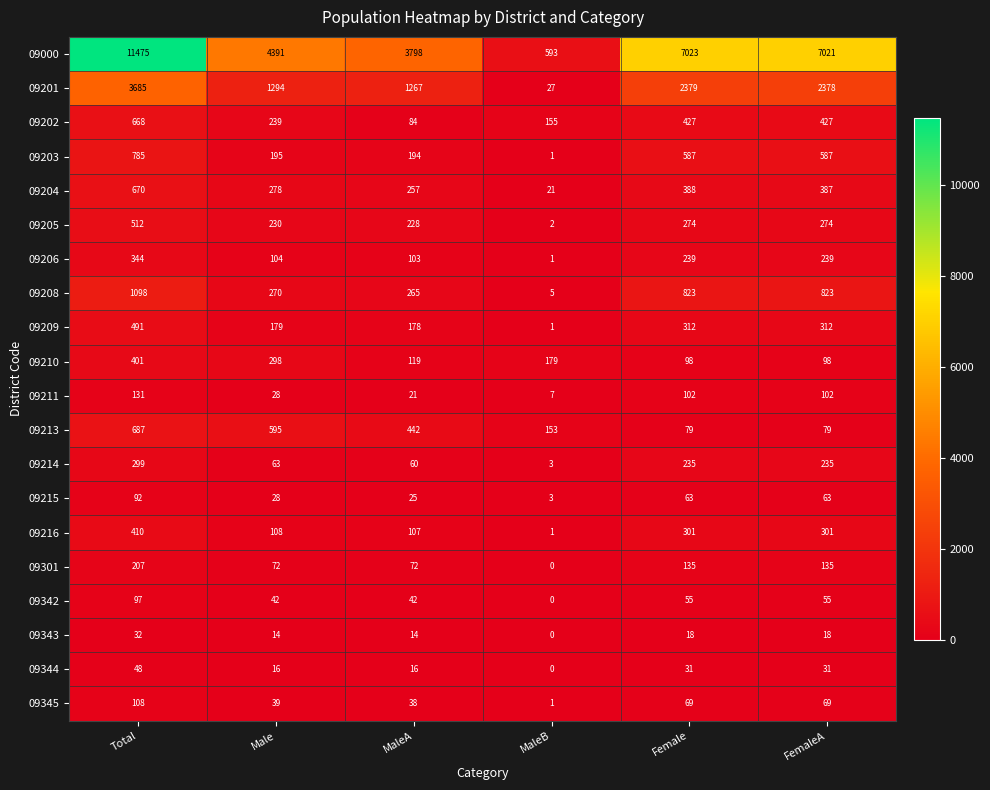

Is it true that 09206 equals 141 at MaleA?

False